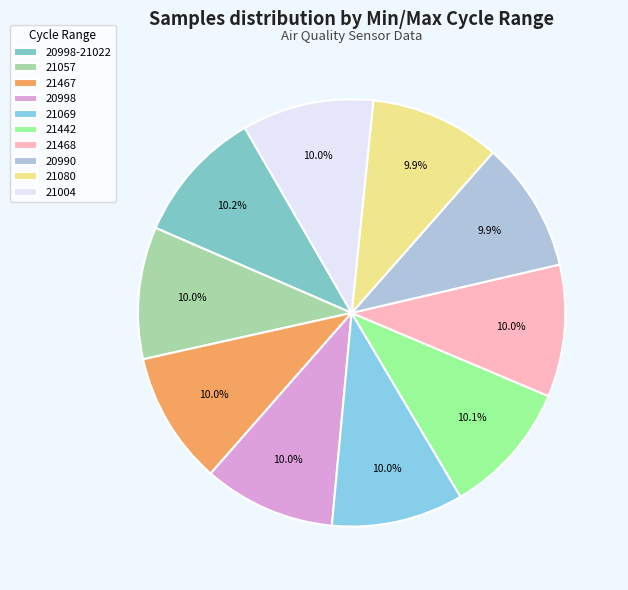

Does any single category account for the majority?

No